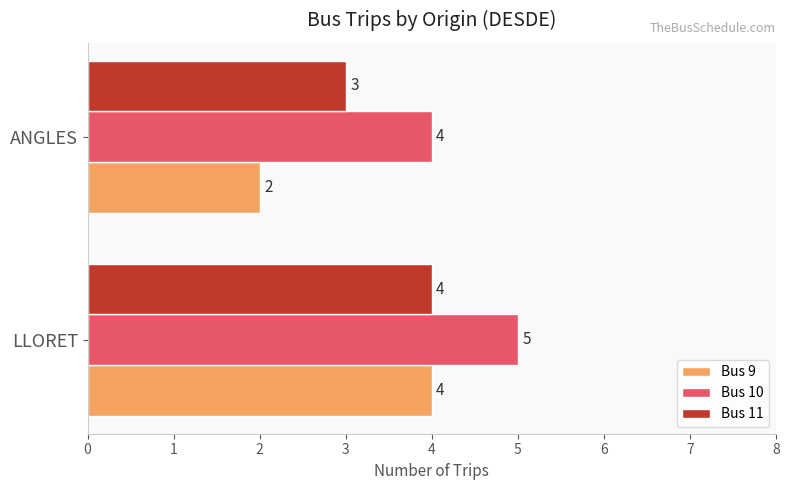

What is the difference between the maximum and minimum values in the Bus 9 series?

2